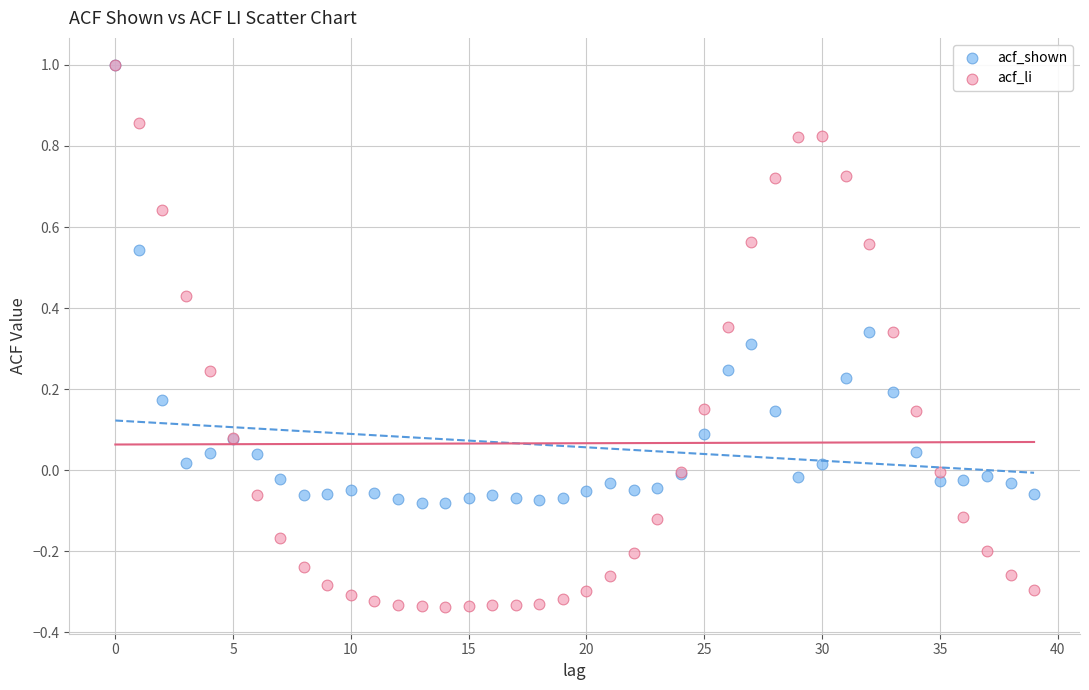

What are all the series names shown in the legend?

acf_shown, acf_li